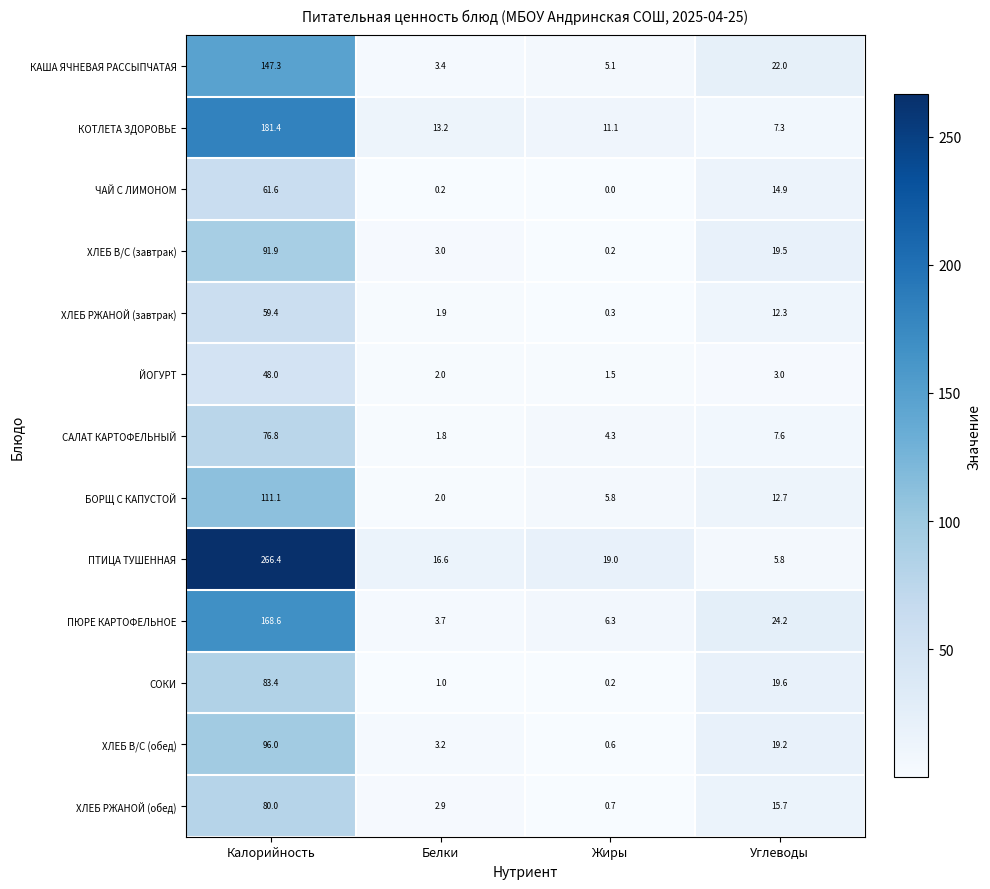

What is the sum of all ЧАЙ С ЛИМОНОМ values?

76.7